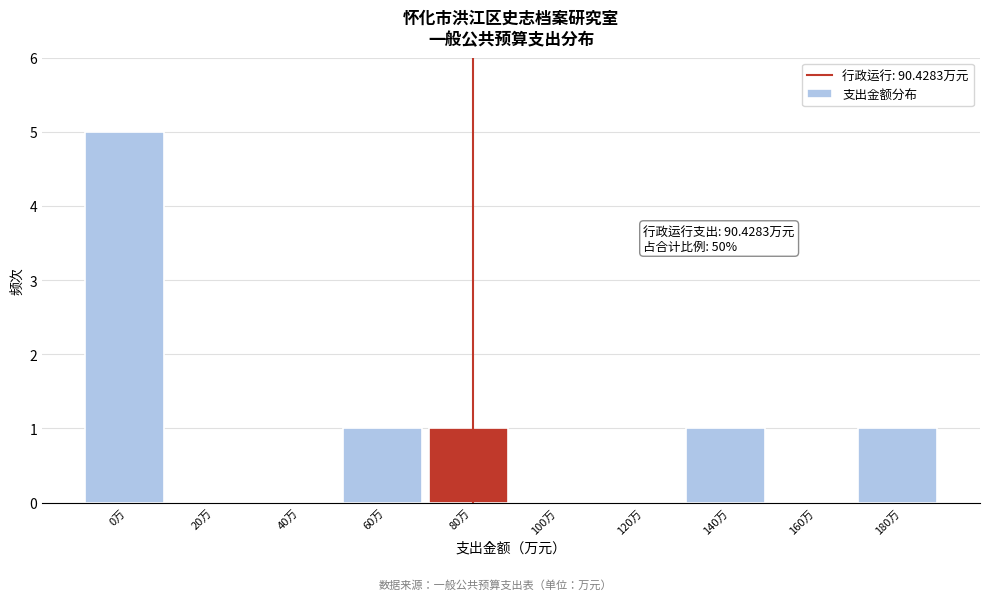

Reading right to left, transcribe all the data shown in this chart.

180万=1	160万=0	140万=1	120万=0	100万=0	80万=1	60万=1	40万=0	20万=0	0万=5